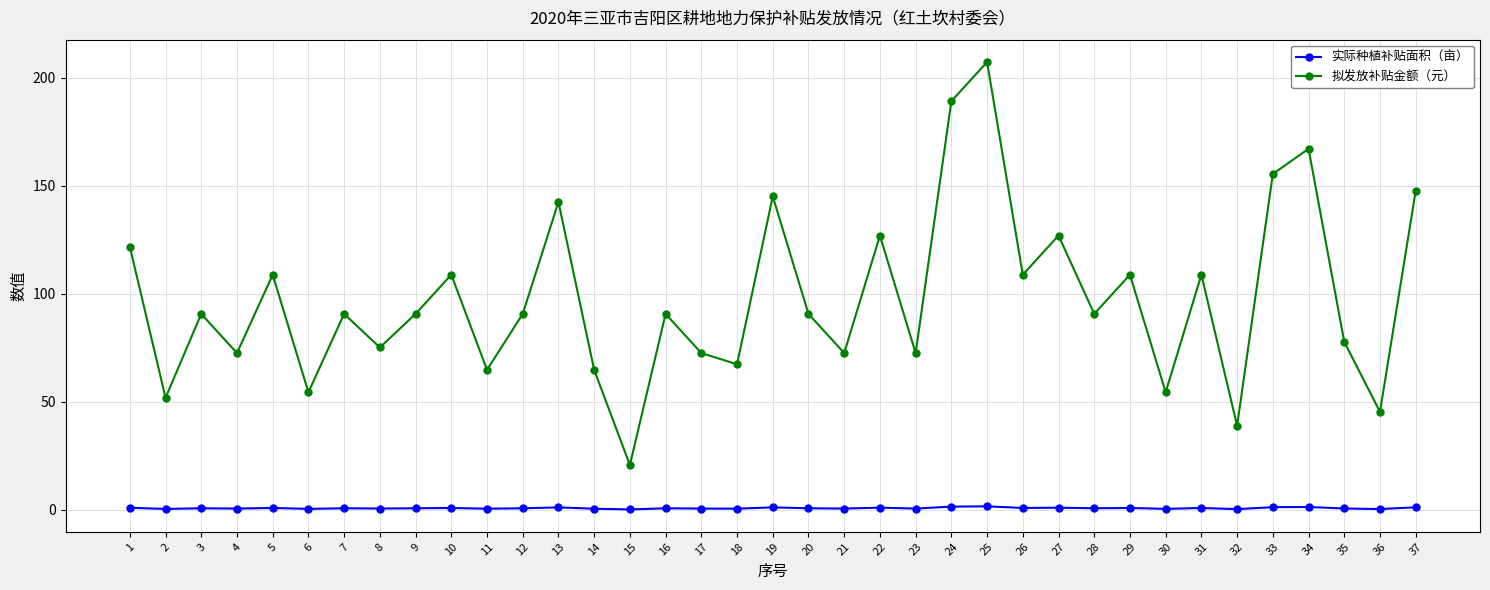

True or false: 拟发放补贴金额（元） has more than 1 points higher than both neighbors.

True